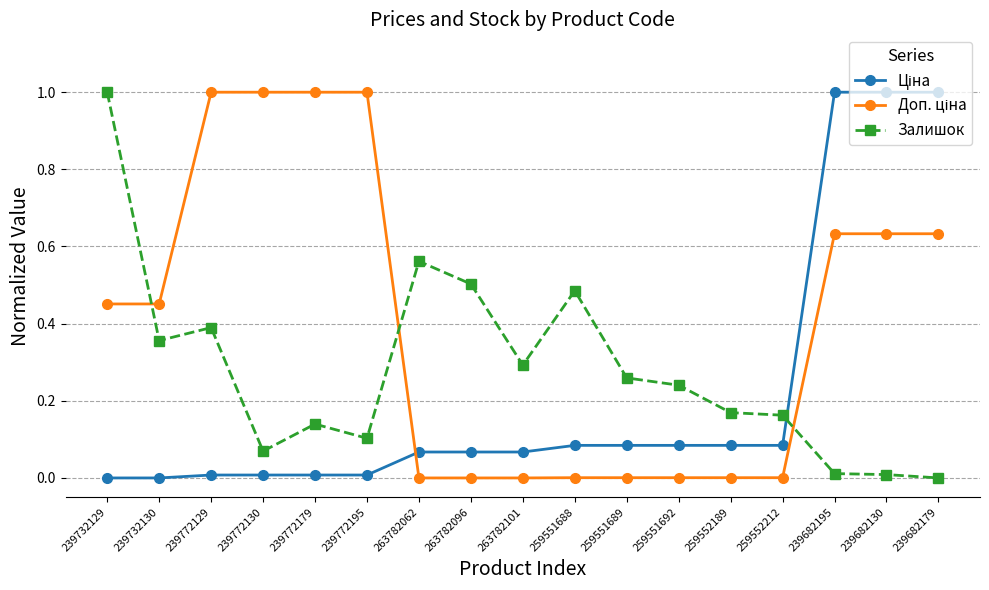

What is the label of the 15th point from the right?

239772129